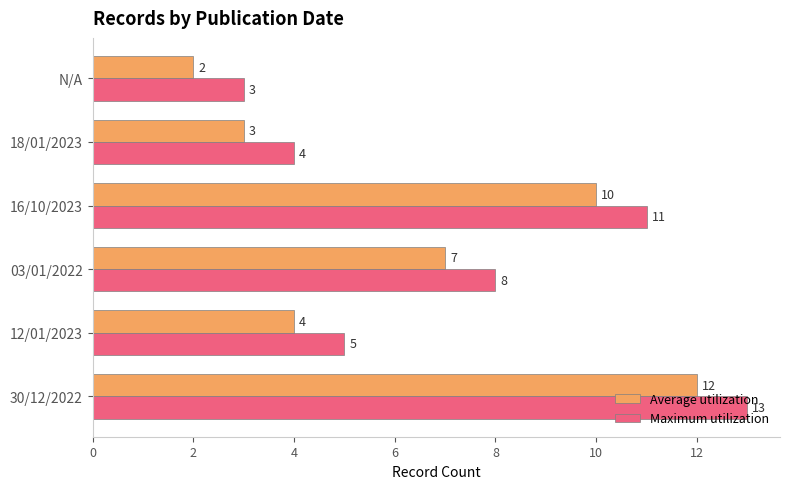

The Average utilization series shows 2 at 03/01/2022. True or false?

False